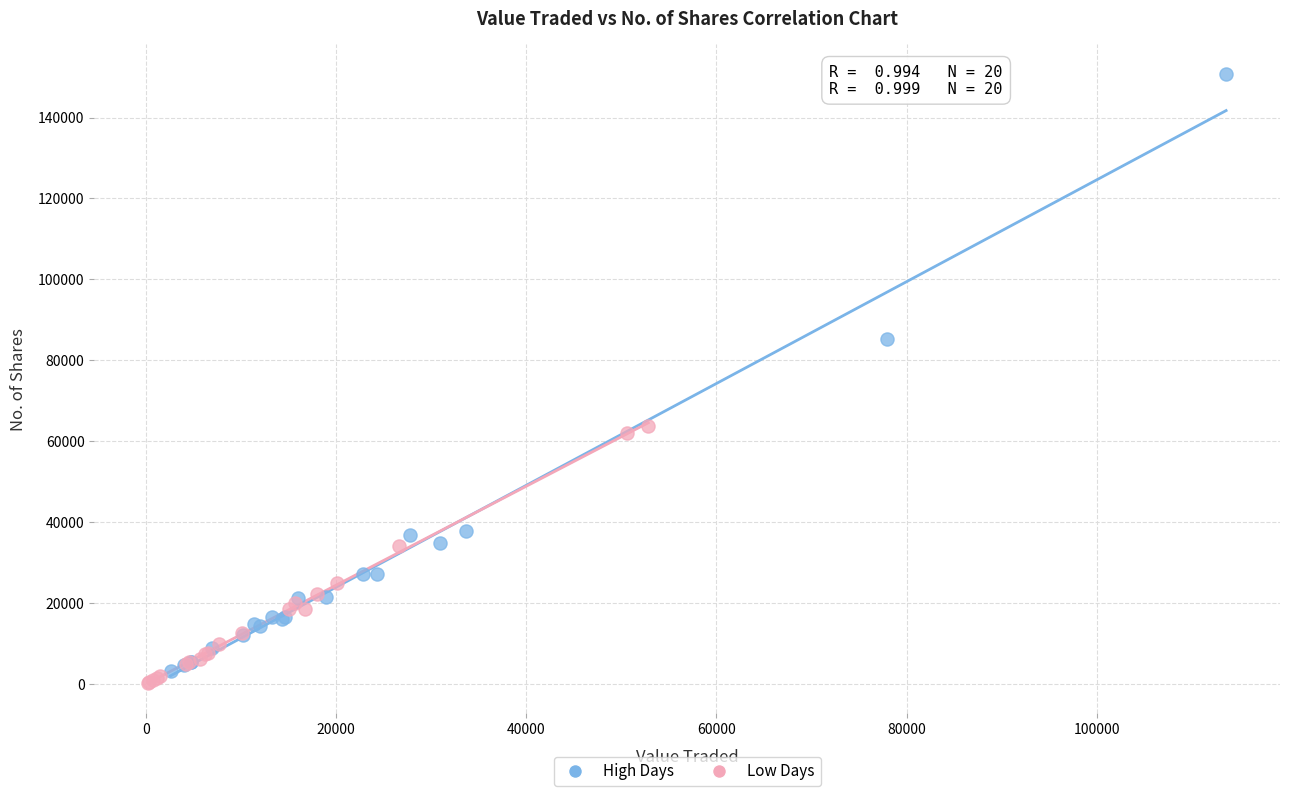

What are all the series names shown in the legend?

High Days, Low Days